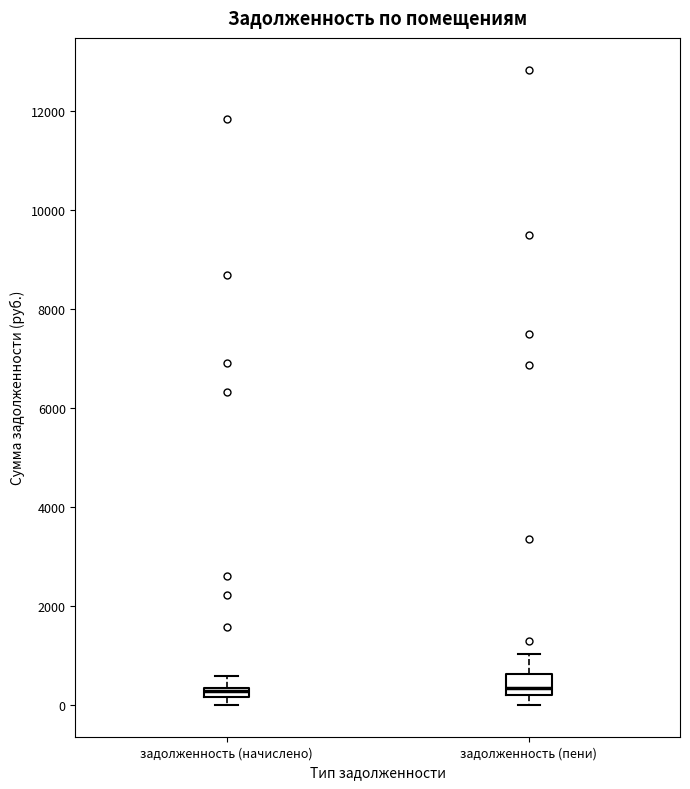

Where does the upper whisker of the box for задолженность (начислено) end on the y-axis? The values are not printed on the chart, so give them approximately, as read against the axis.

600